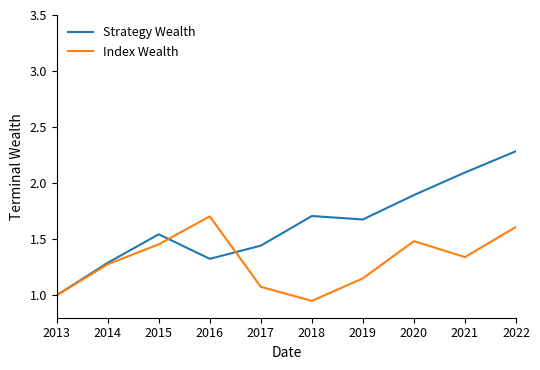

What is the sum of the Strategy Wealth values at 2021 and 2015?

3.6